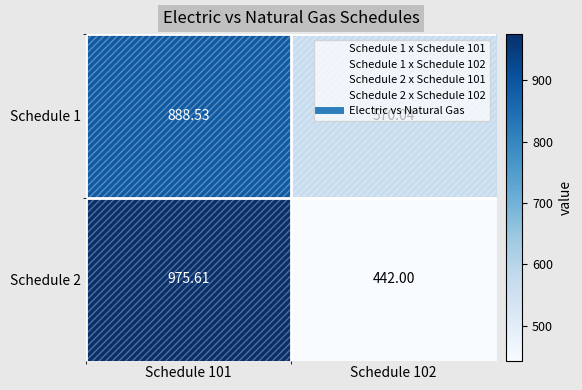

At Schedule 101, list the series in order from largest to smallest.

Schedule 2, Schedule 1